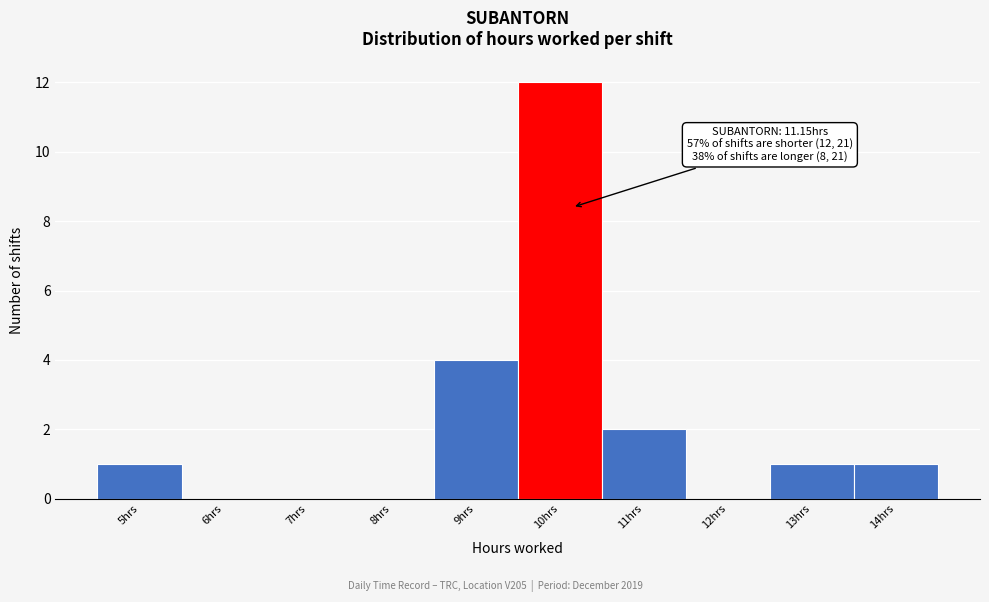

Reading right to left, transcribe all the data shown in this chart.

14hrs=1	13hrs=1	12hrs=0	11hrs=2	10hrs=12	9hrs=4	8hrs=0	7hrs=0	6hrs=0	5hrs=1